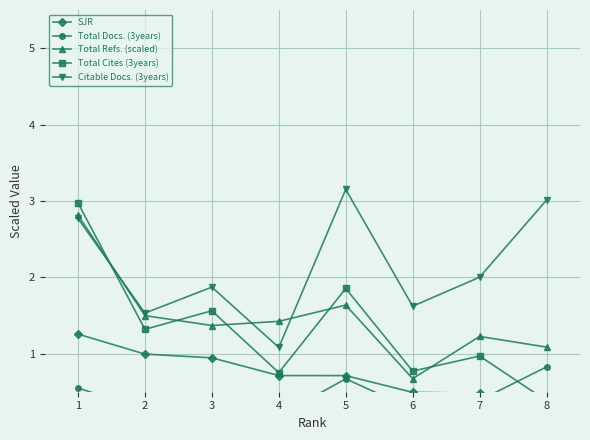

At 8, list the series in order from largest to smallest.

Citable Docs. (3years), Total Refs. (scaled), Total Docs. (3years), Total Cites (3years), SJR